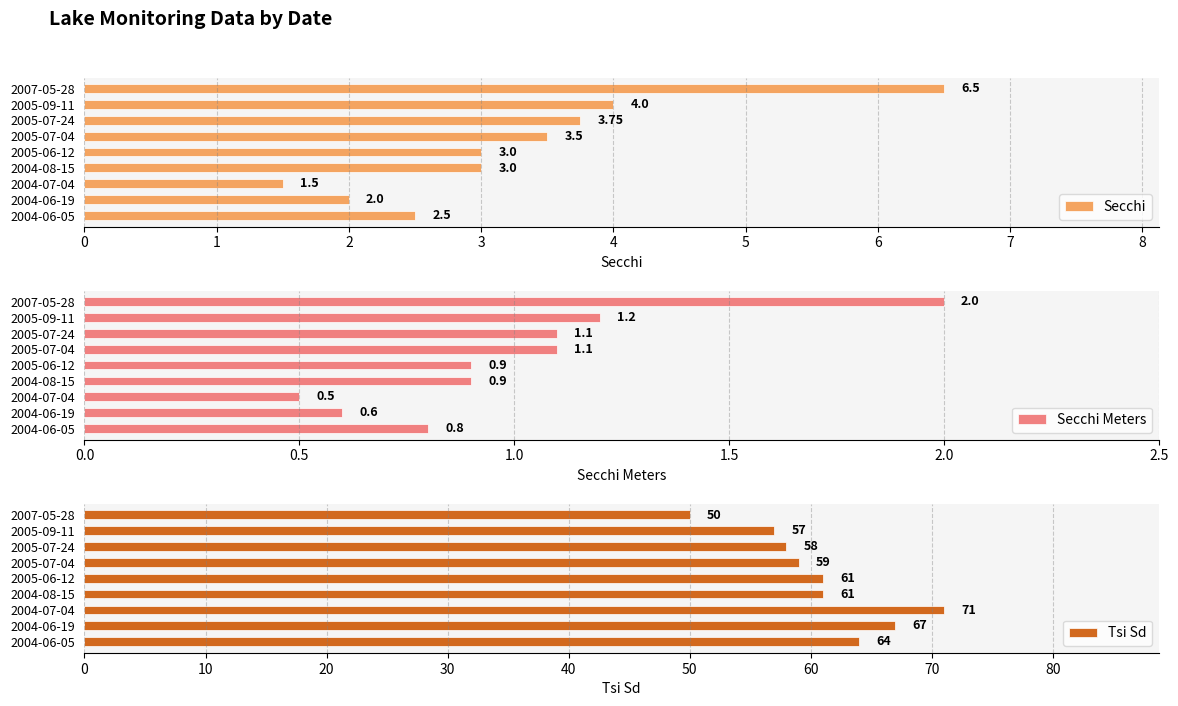

How many distinct data groups are displayed?

3